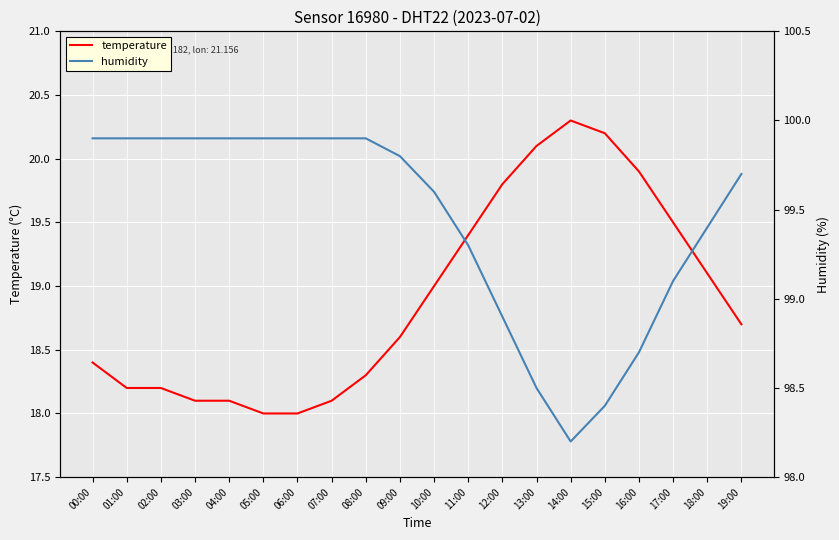

True or false: humidity has more than 2 points higher than both neighbors.

False